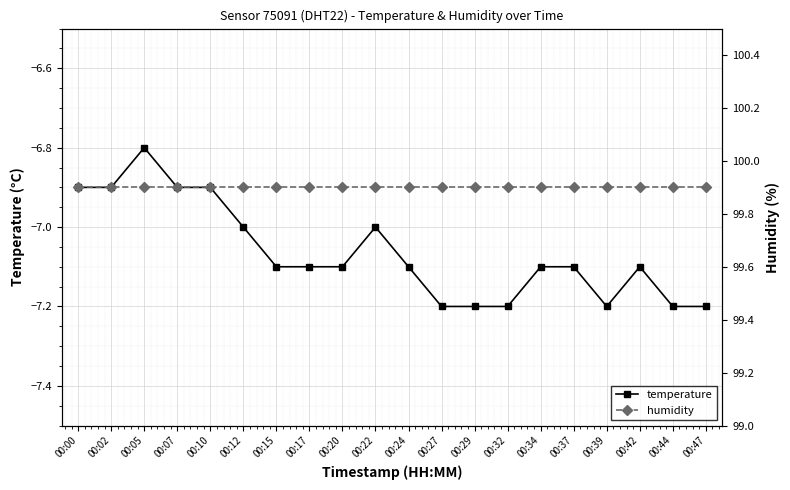

At which category does the chart reach its minimum across all series?

00:27